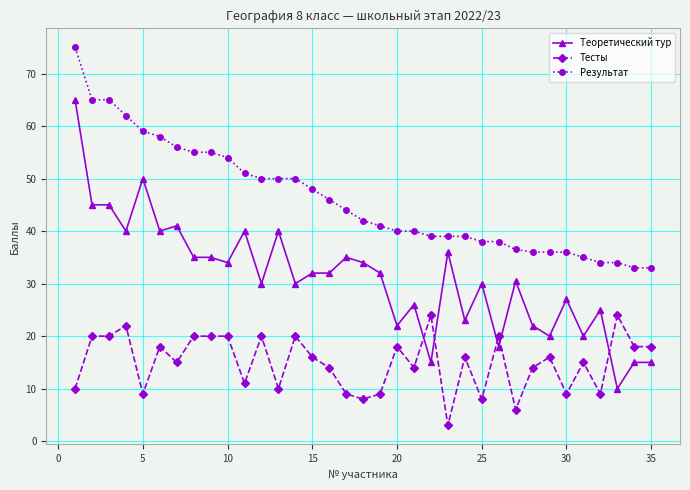

Which series has the largest total across all categories?

Результат